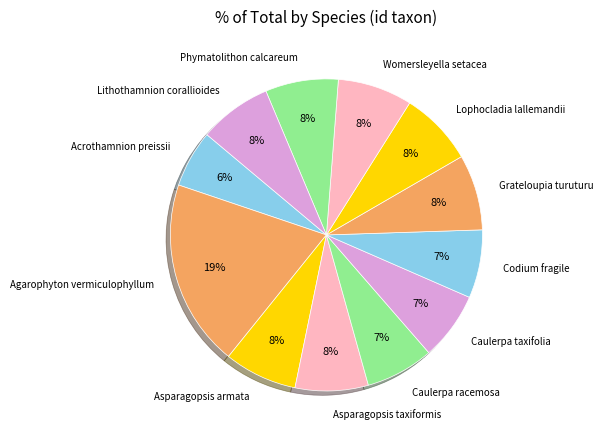

To the nearest percent, what is the combined percentage of Lithothamnion corallioides and Caulerpa taxifolia?

15%